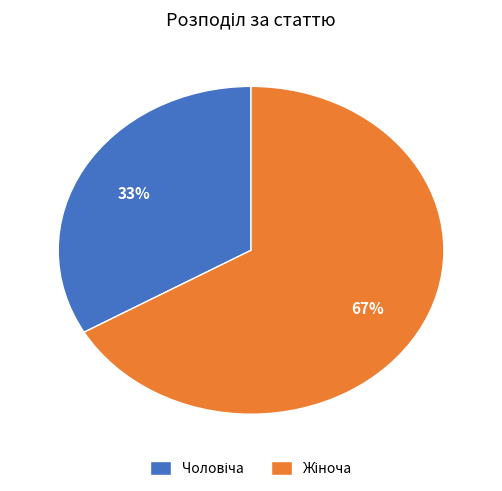

To the nearest percent, what is the average slice percentage?

50%